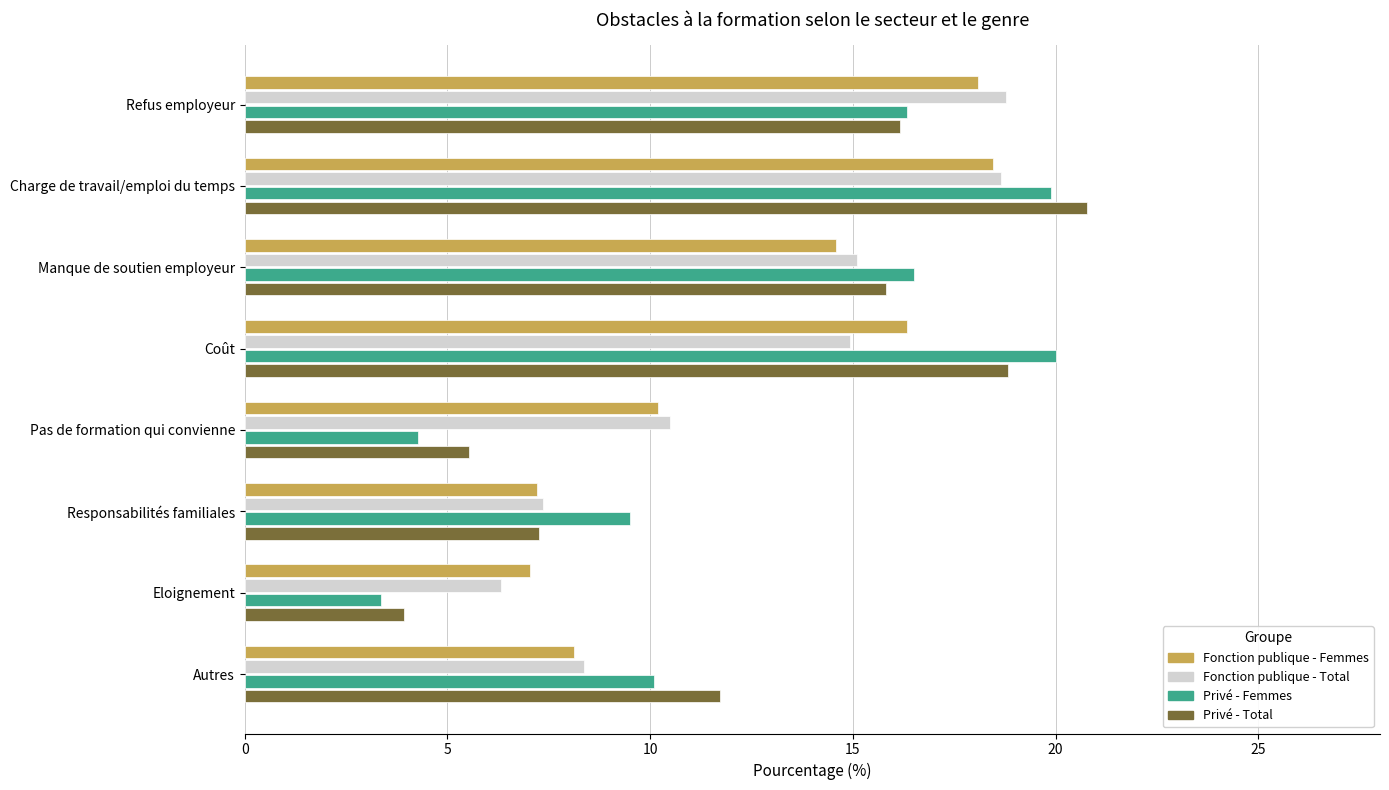

What is the greatest value displayed?

20.8